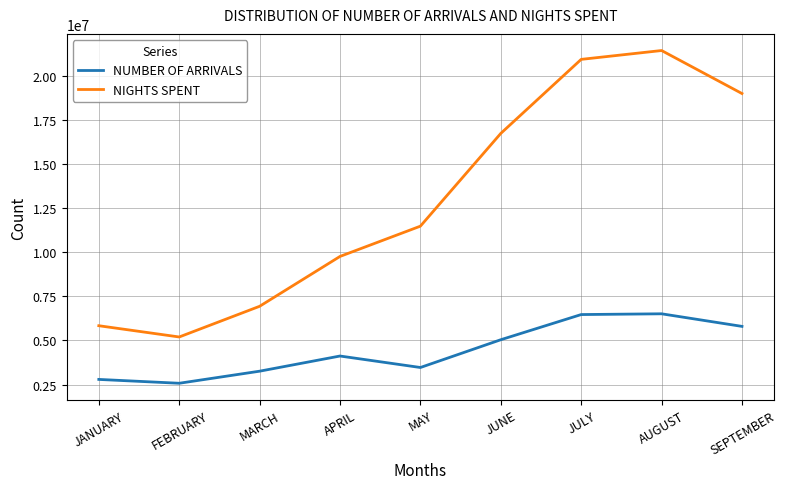

True or false: NIGHTS SPENT has a value of 28557191 at JULY.

False